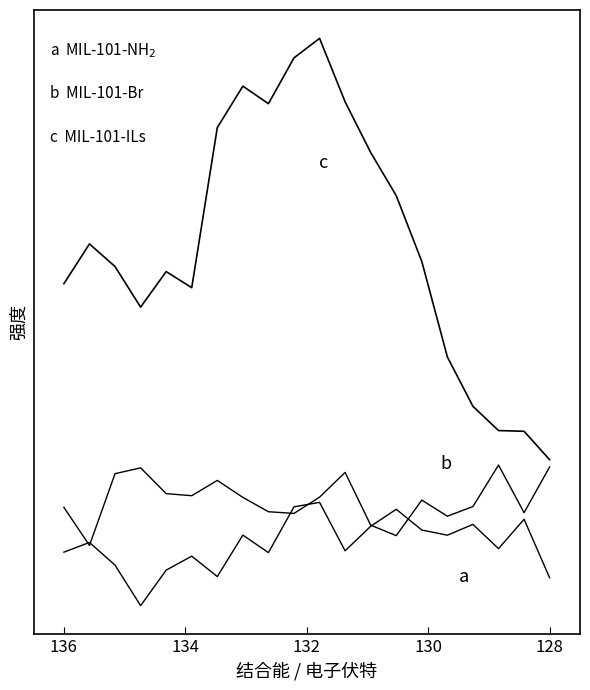

True or false: b MIL-101-Br and c MIL-101-ILs cross at least once.

False